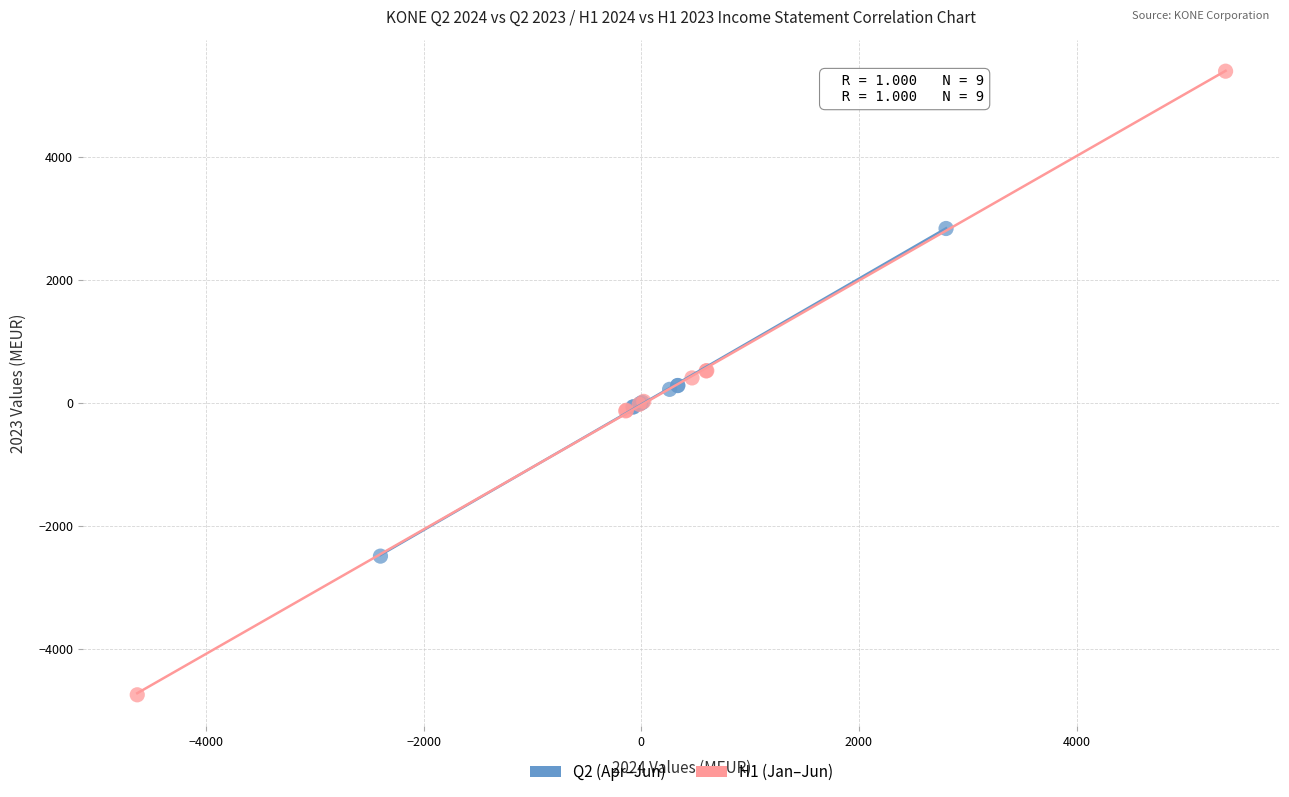

Which series contains the lowest Y value?

H1 (Jan–Jun)